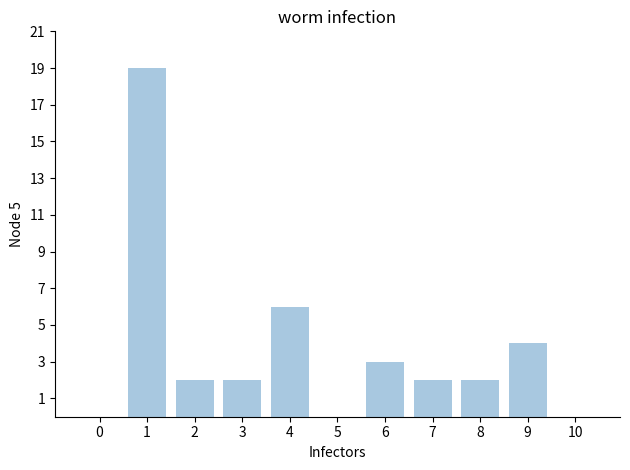

What is the change in value from 2 to 6?

+1